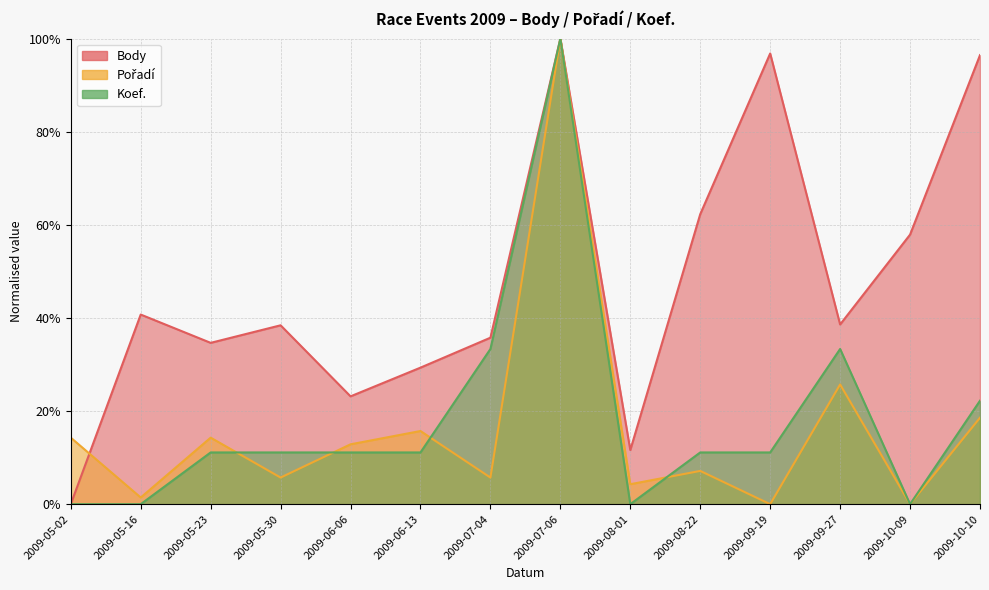

Does the chart have visible grid lines?

Yes